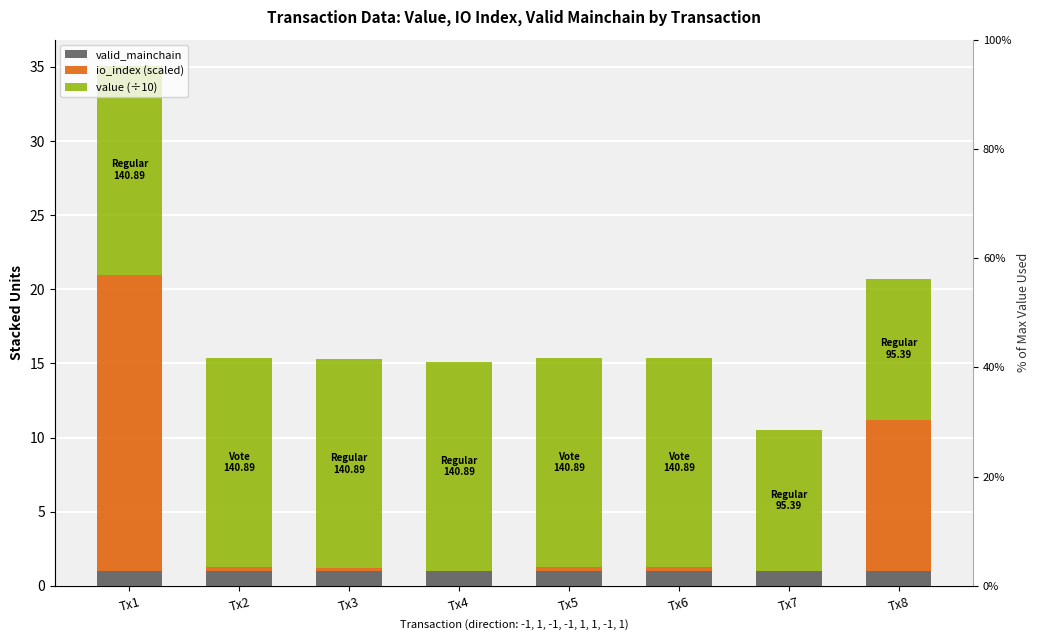

The valid_mainchain series shows 1.0 at Tx8. True or false?

True